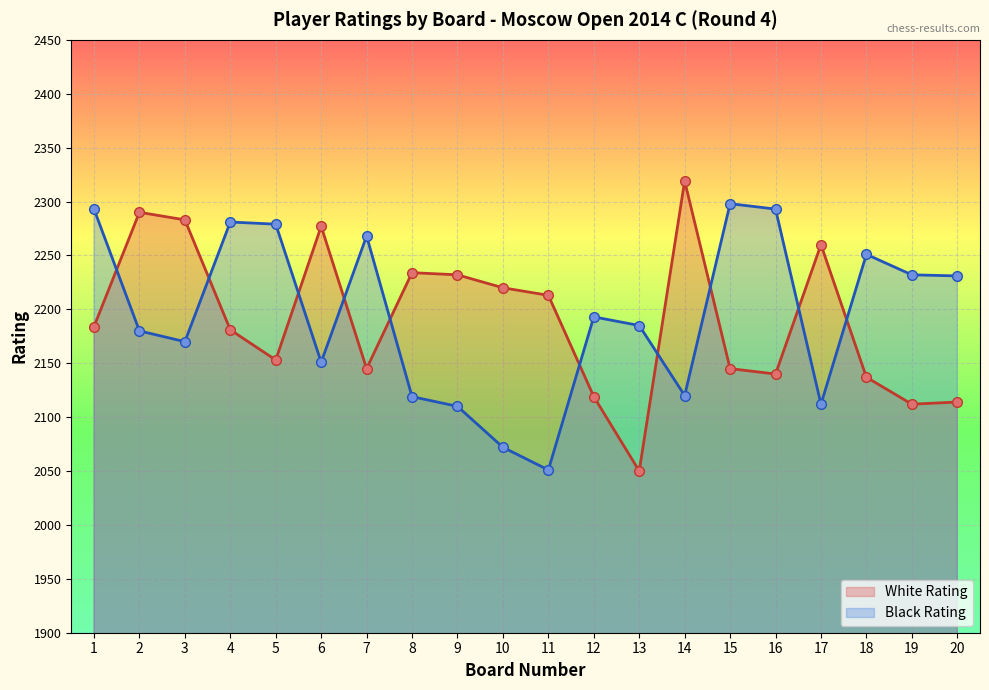

At 13, list the series in order from smallest to largest.

White Rating, Black Rating